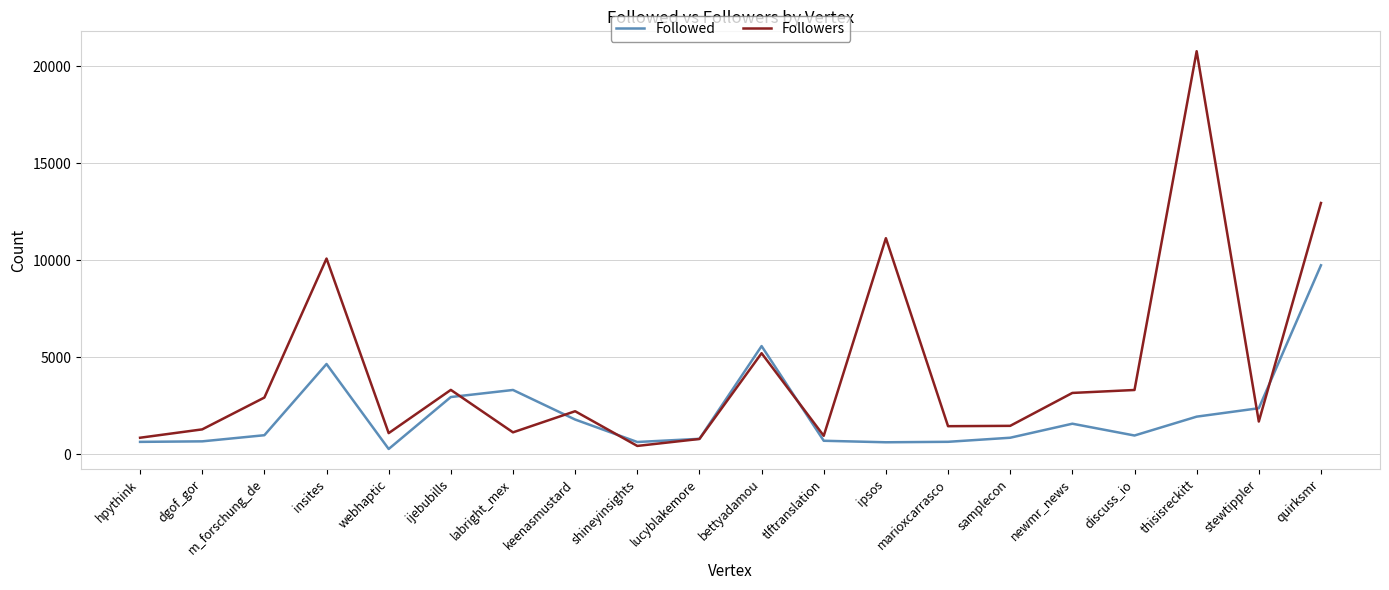

Is it true that Followed equals 647 at marioxcarrasco?

True